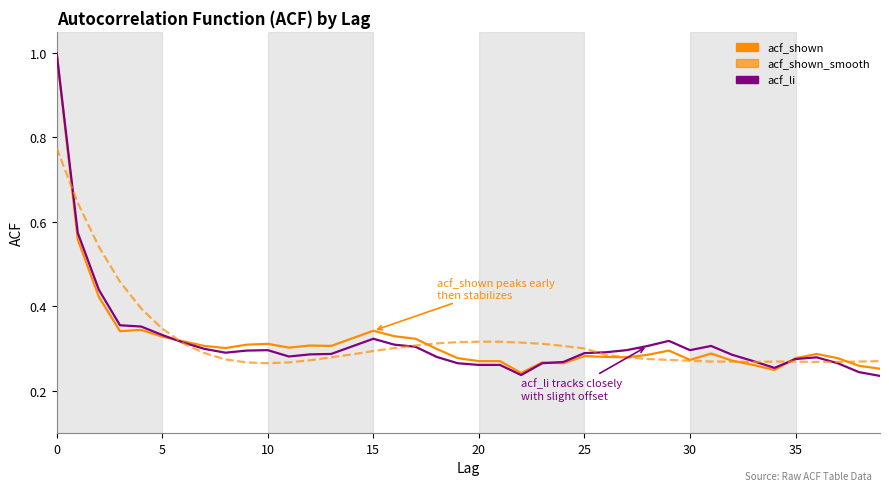

Is this an area chart (filled region under the line)?

No